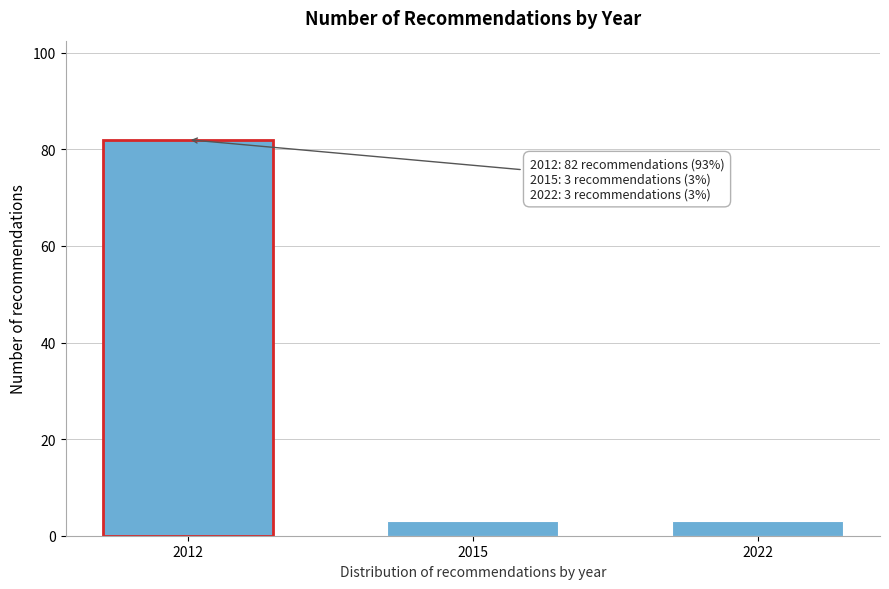

Reading right to left, what are all the values shown in this chart?

3	3	82